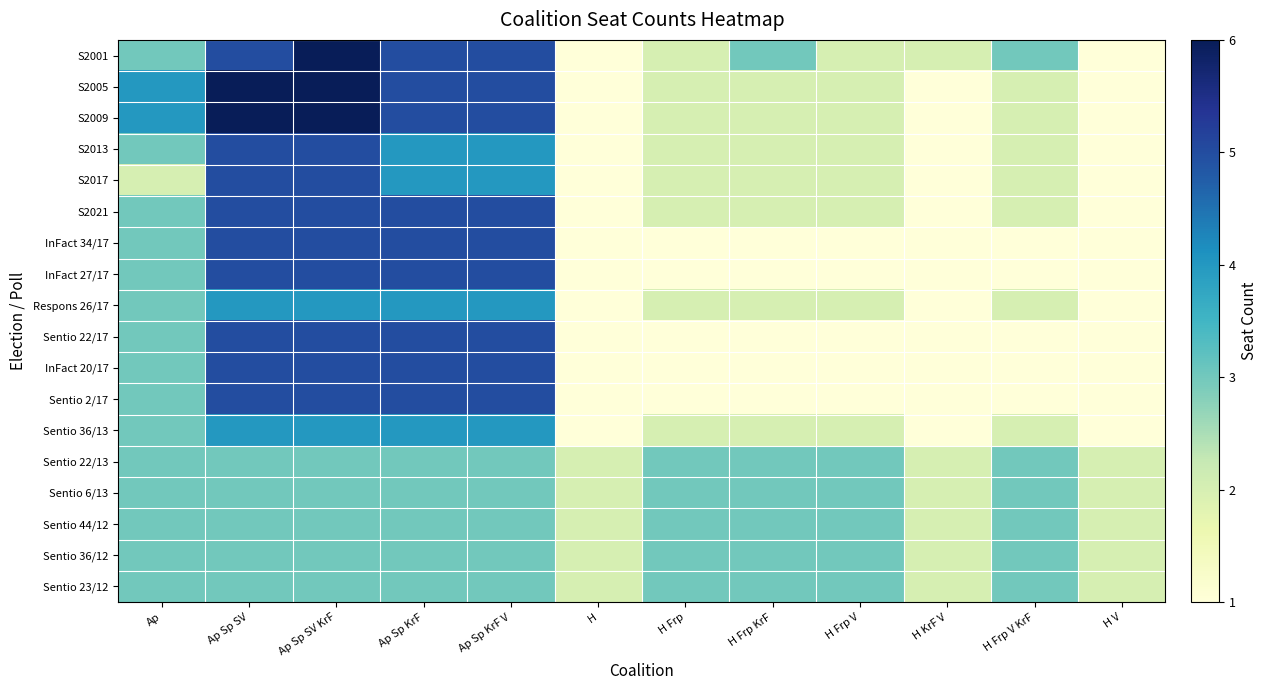

What is the greatest value displayed?

6